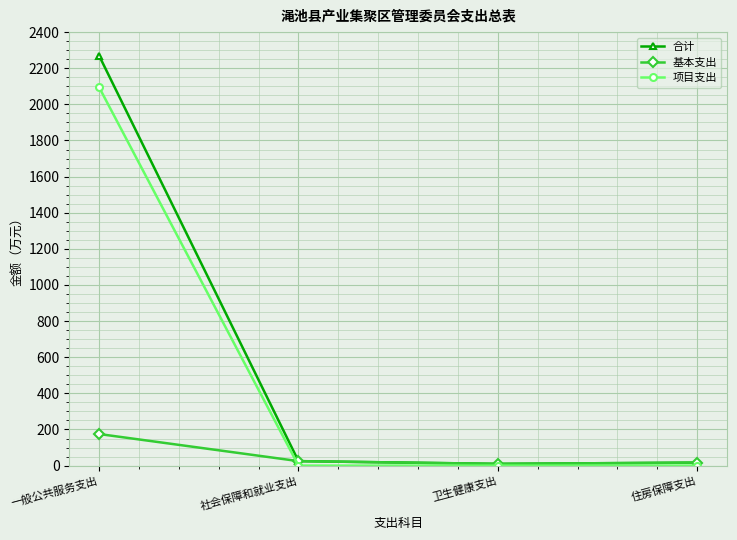

How many lines are shown in the chart?

3